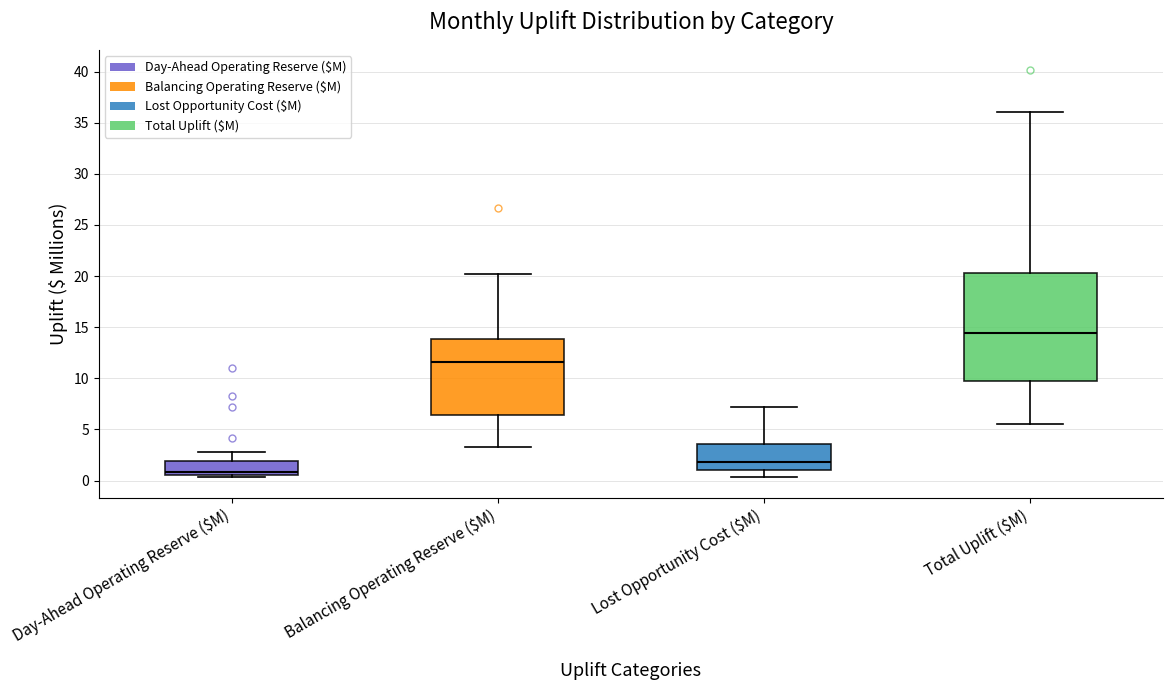

Reading left to right, read every box against the y-axis: the position of its median line, the range the box covers, and the ends of its whiskers. The values are not printed on the chart, so give them approximately, as read against the axis.

Day-Ahead Operating Reserve ($M): median 1.0, box 0.5 to 2.0, whiskers 0.5 (just below the box's lower edge) to 3.0
Balancing Operating Reserve ($M): median 11.5, box 6.5 to 14.0, whiskers 3.5 to 20.0
Lost Opportunity Cost ($M): median 2.0, box 1.0 to 3.5, whiskers 0.5 to 7.0
Total Uplift ($M): median 14.5, box 10.0 to 20.5, whiskers 5.5 to 36.0